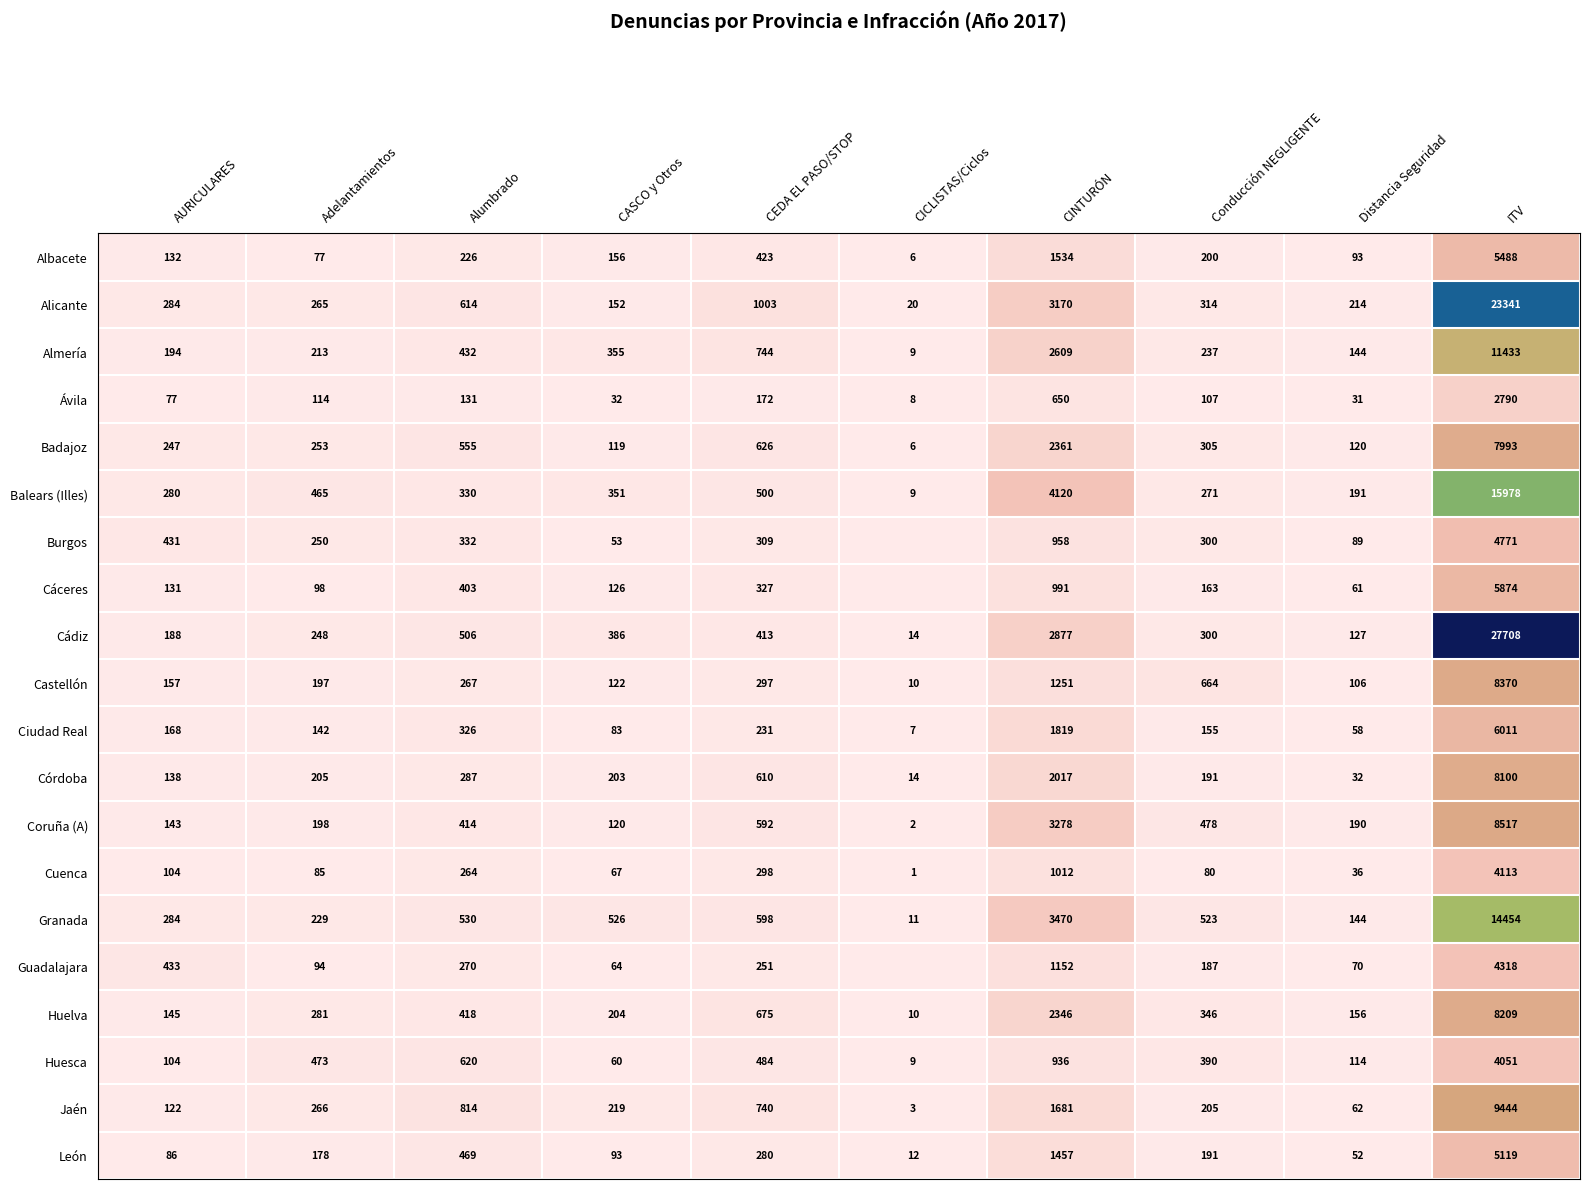

Rank the categories by Ciudad Real value from lowest to highest.

CICLISTAS/Ciclos, Distancia Seguridad, CASCO y Otros, Adelantamientos, Conducción NEGLIGENTE, AURICULARES, CEDA EL PASO/STOP, Alumbrado, CINTURÓN, ITV